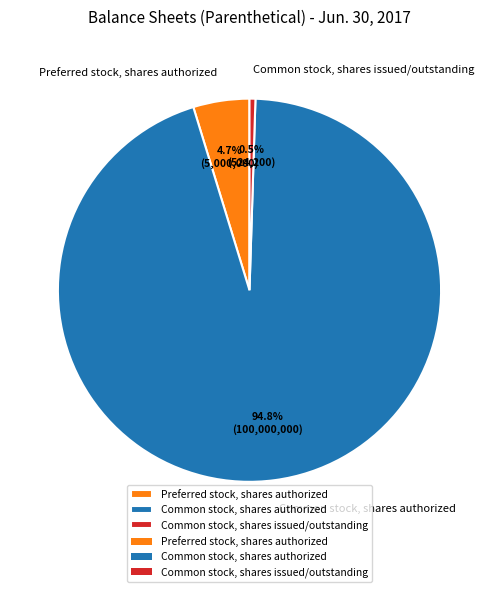

Which slice represents more than half of the pie?

Common stock, shares authorized